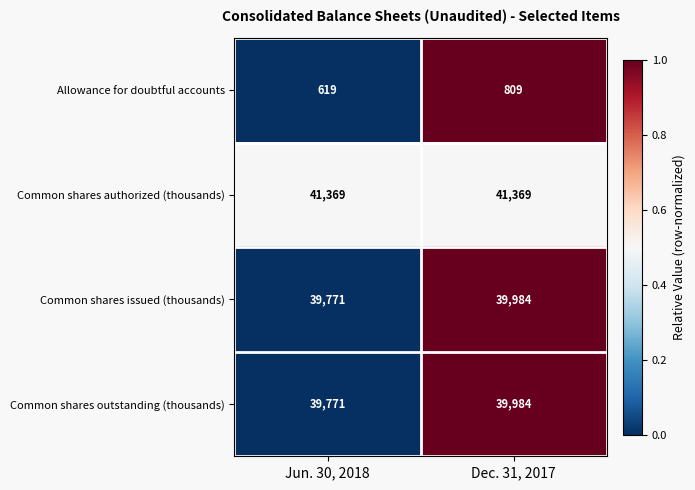

Which category has the lowest value across all series?

Jun. 30, 2018